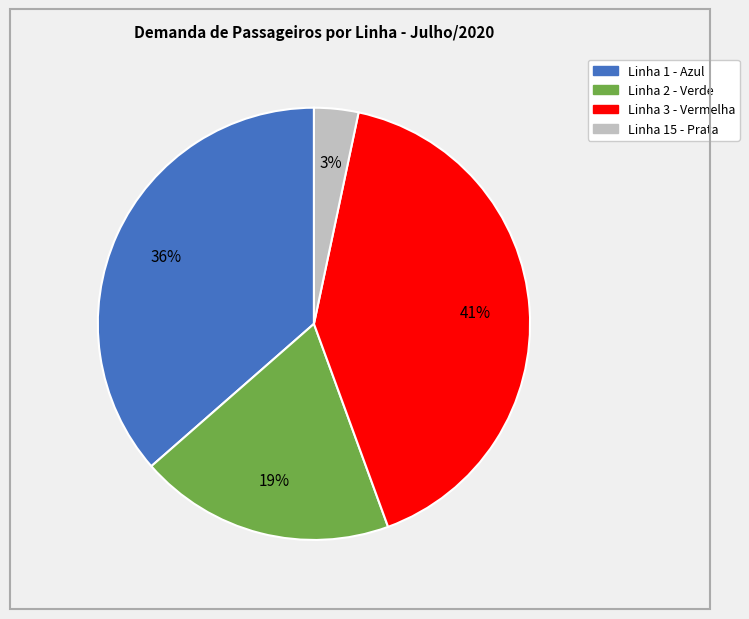

To the nearest percent, what is the average slice percentage?

25%